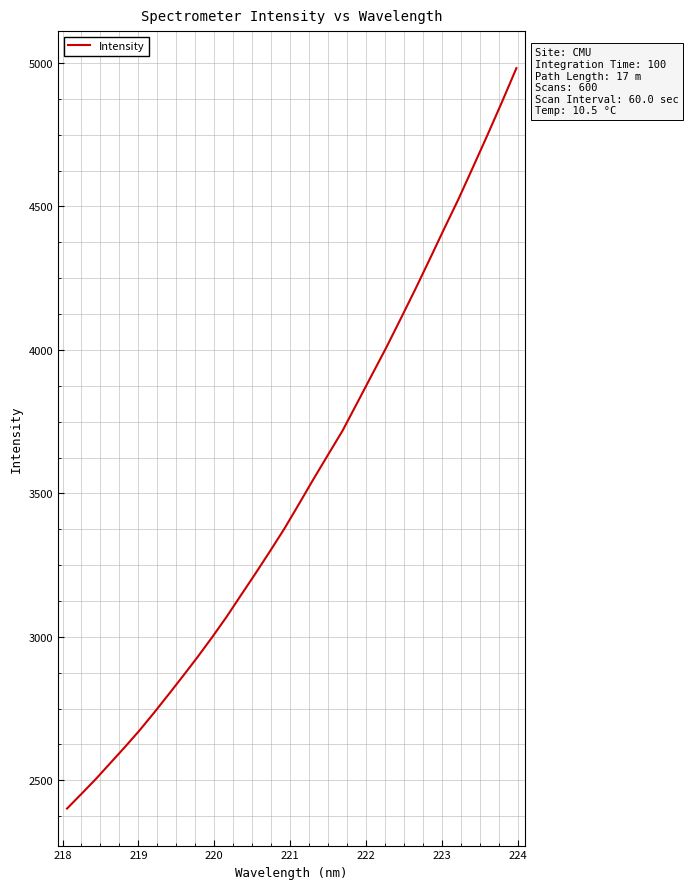

What is the smallest value displayed?

2401.5